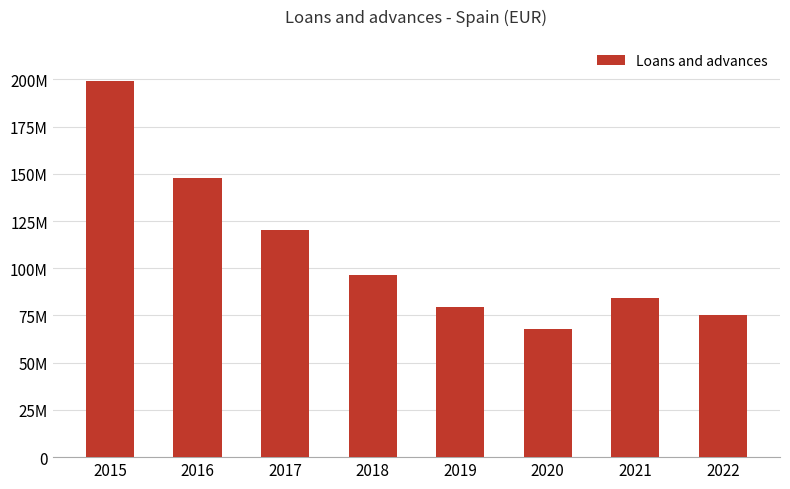

Are the bars horizontal?

No